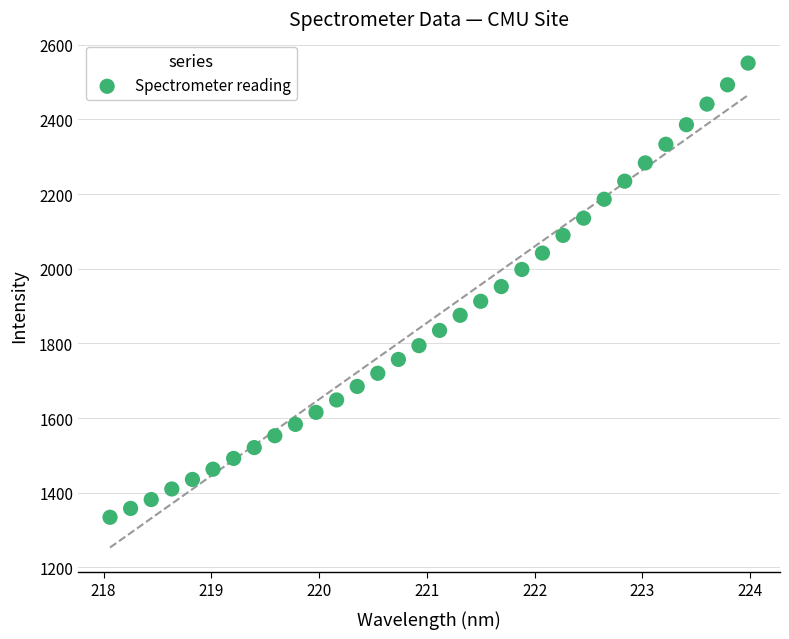

What is the range of Y values (max minus min)?

1216.6